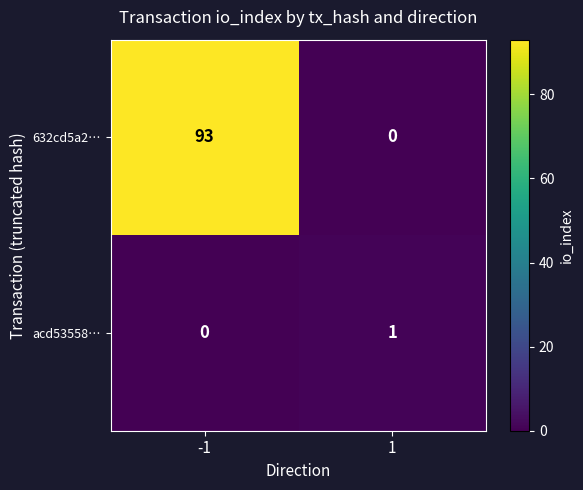

What is the difference between the maximum and minimum values in the 632cd5a2… series?

93